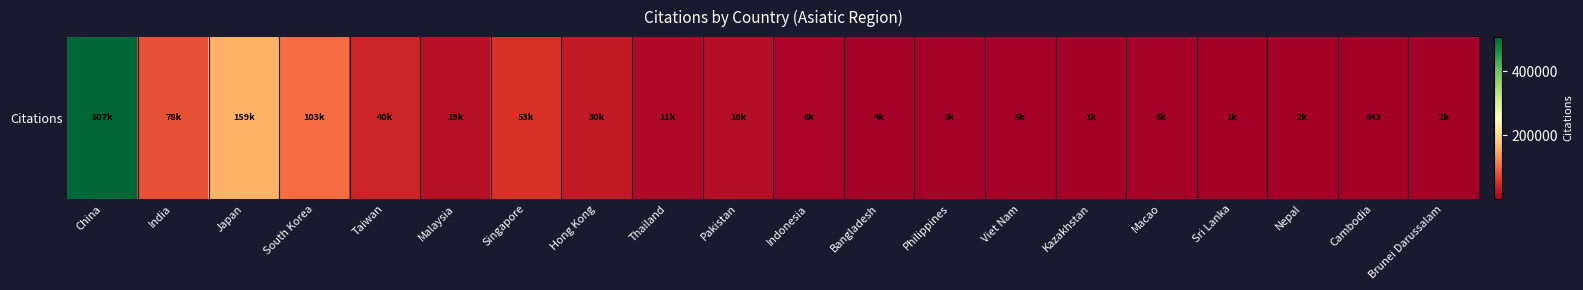

Between Philippines and India, which is larger?

India